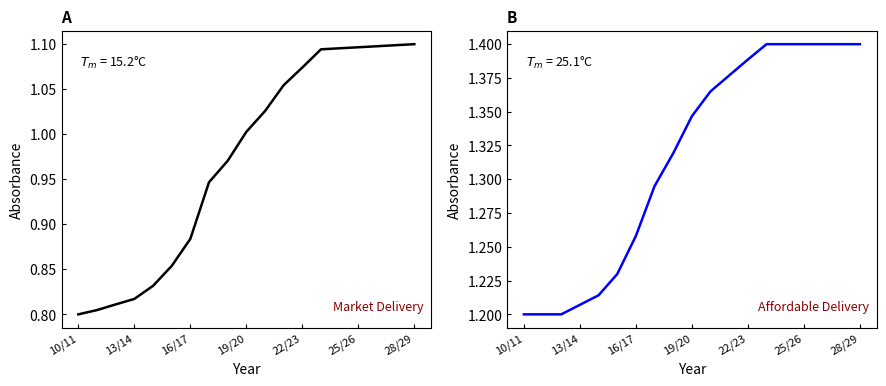

True or false: Market Delivery and Affordable Delivery cross at least once.

False